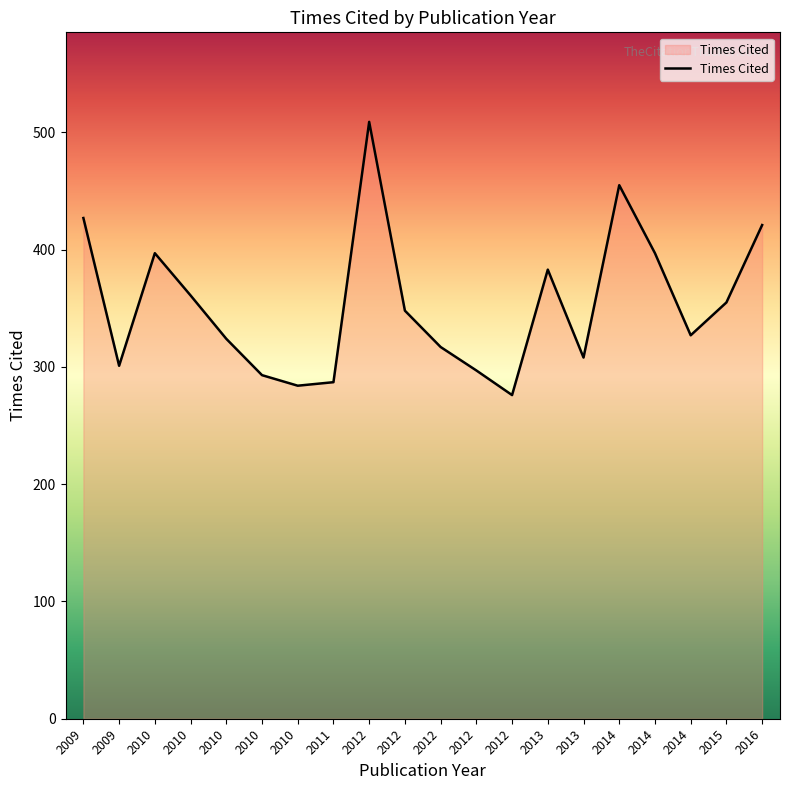

What is the difference between the maximum and minimum values?

233